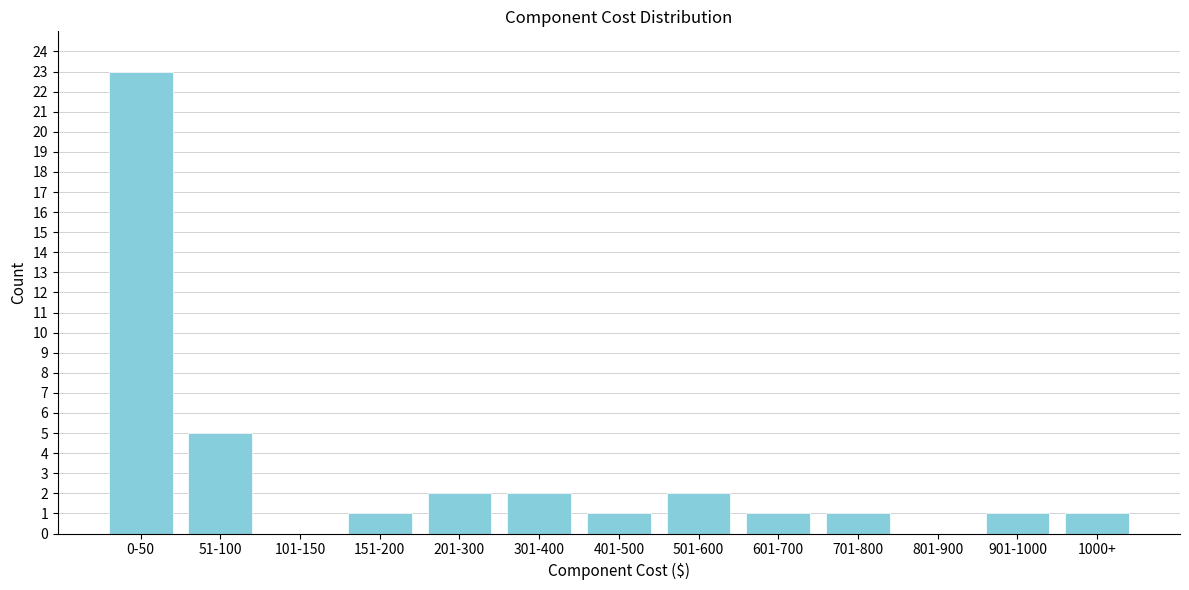

Reading left to right, extract all data points from this chart.

0-50=23	51-100=5	101-150=0	151-200=1	201-300=2	301-400=2	401-500=1	501-600=2	601-700=1	701-800=1	801-900=0	901-1000=1	1000+=1